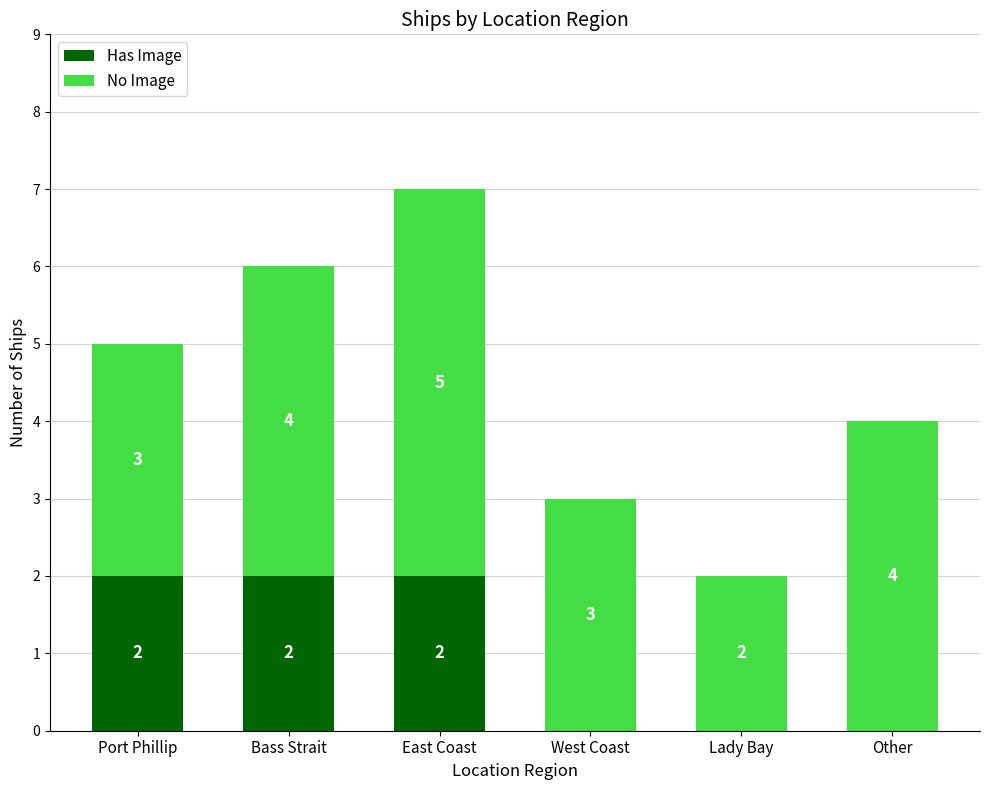

Are the bars horizontal?

No